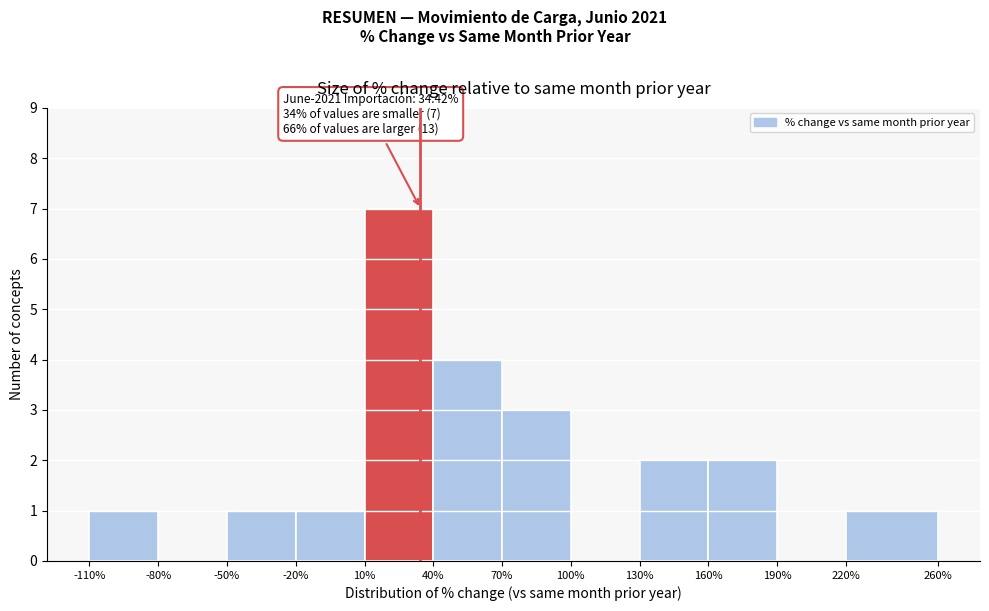

Over which range of the x-axis is the bar tallest?

10% to 40%